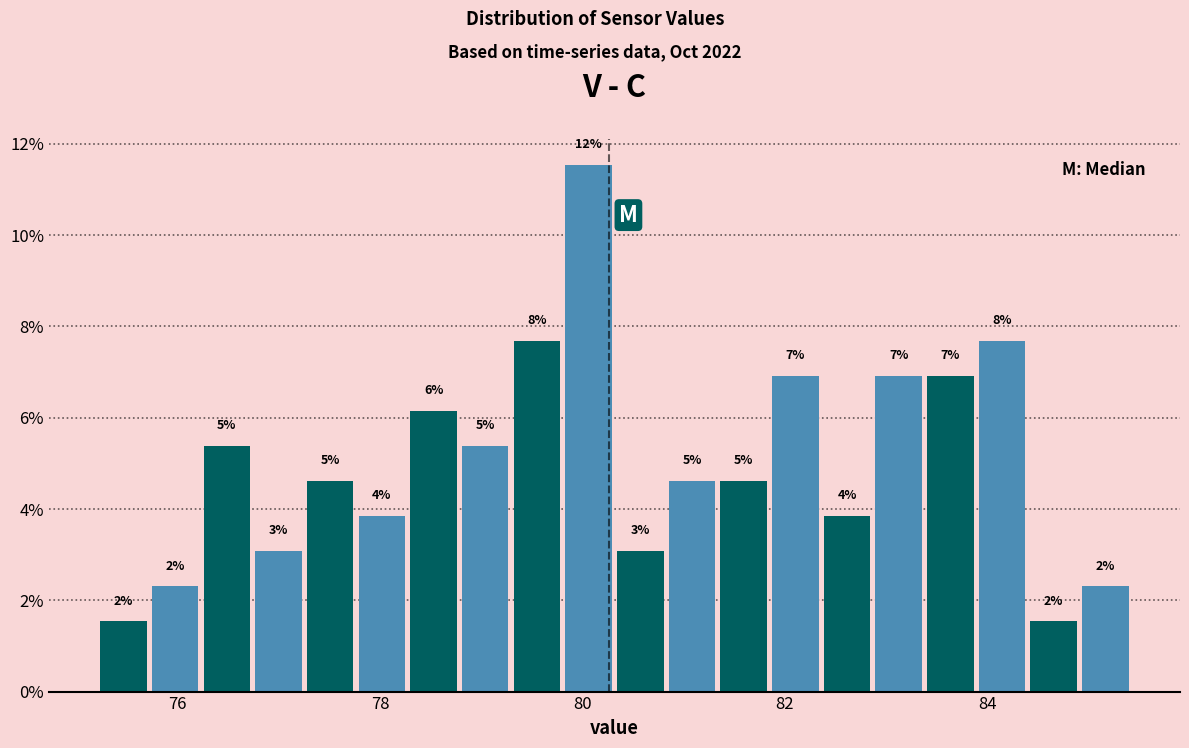

Read against the x-axis, roughly where is the centre of the tallest bar?

80.0